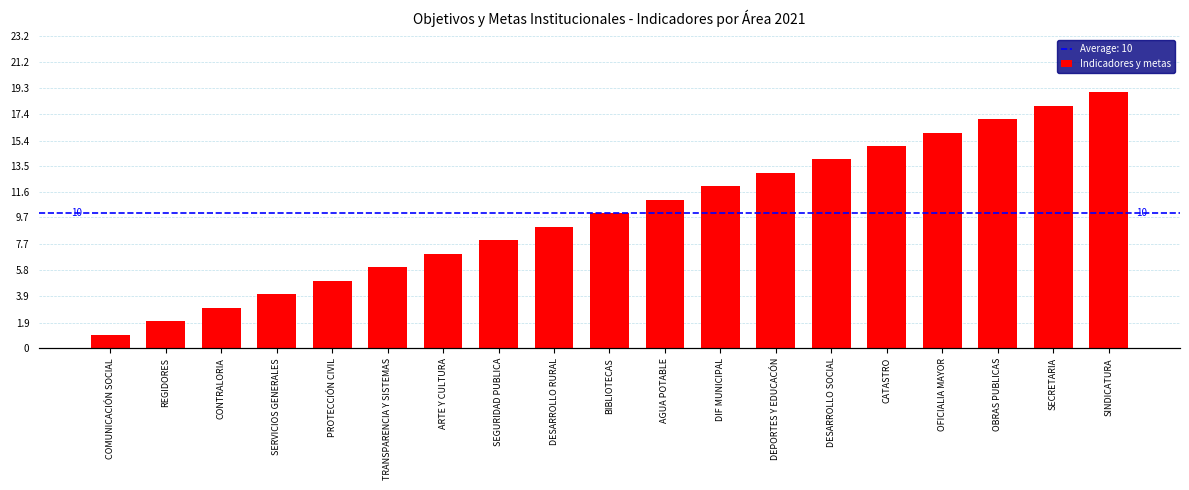

What is the change in value from SEGURIDAD PUBLICA to OFICIALIA MAYOR?

+8